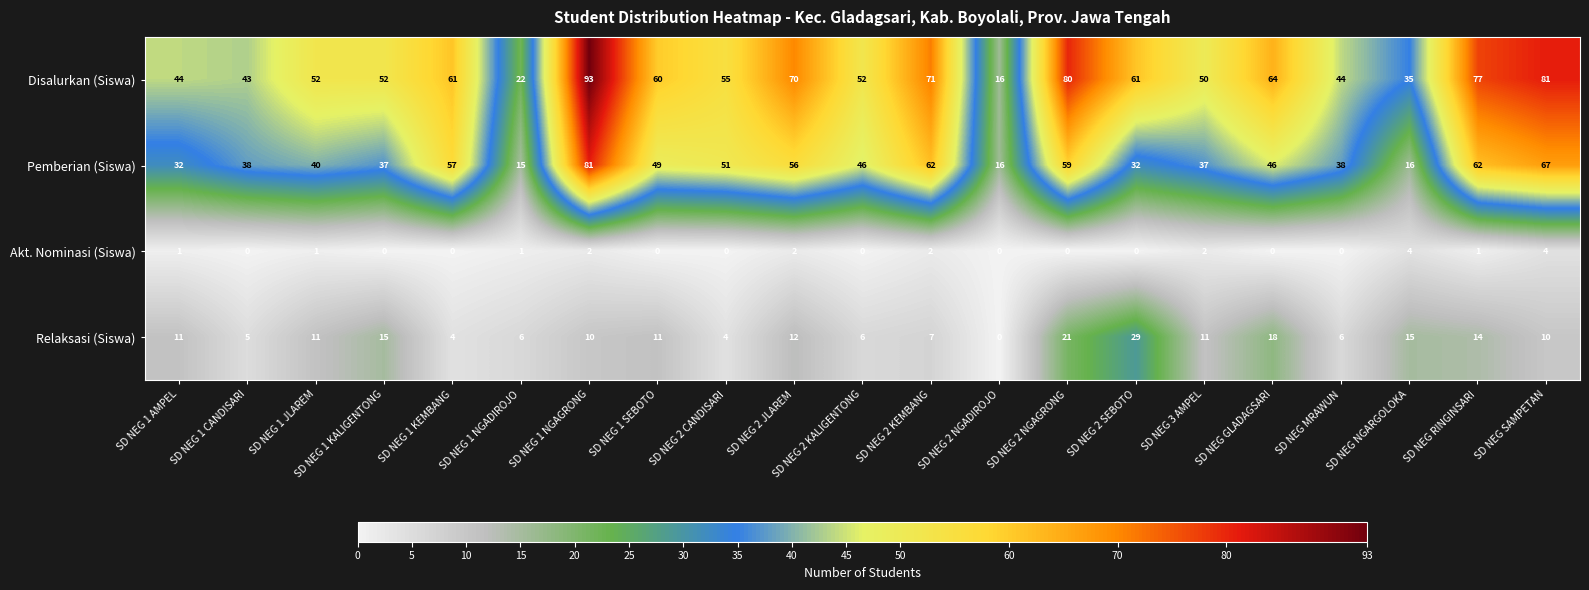

Which series has the largest range (max minus min)?

Disalurkan (Siswa)